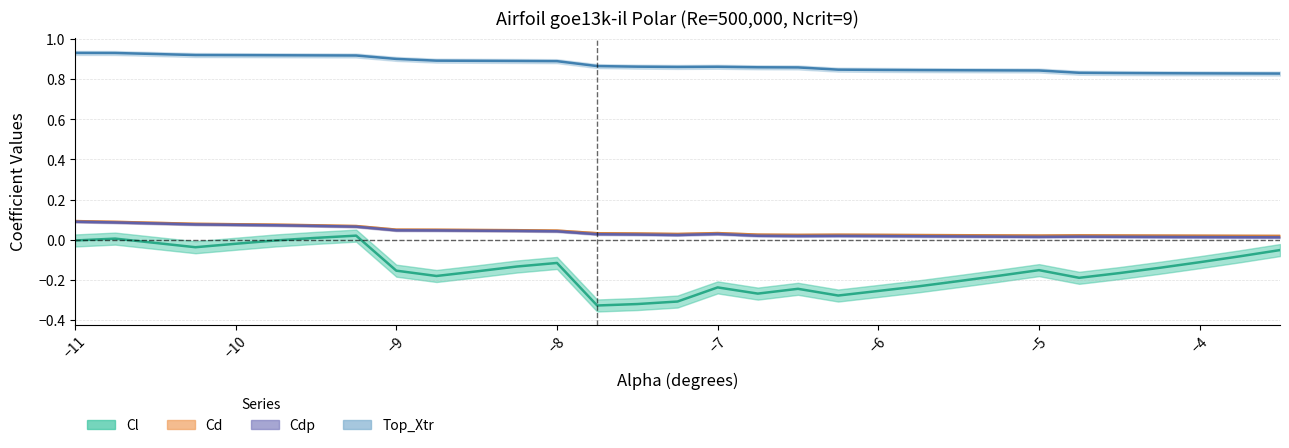

Reading left to right, extract all data points from this chart.

Cl: -0.0	0.0	-0.0	-0.0	-0.0	0.0	0.0	-0.2	-0.2	-0.2	-0.1	-0.1	-0.3	-0.3	-0.3	-0.2	-0.3	-0.2	-0.3	-0.3	-0.2	-0.2	-0.2	-0.2	-0.2	-0.2	-0.1	-0.1	-0.1	-0.1
Cd: 0.1	0.1	0.1	0.1	0.1	0.1	0.1	0.1	0.0	0.0	0.0	0.0	0.0	0.0	0.0	0.0	0.0	0.0	0.0	0.0	0.0	0.0	0.0	0.0	0.0	0.0	0.0	0.0	0.0	0.0
Cdp: 0.1	0.1	0.1	0.1	0.1	0.1	0.1	0.0	0.0	0.0	0.0	0.0	0.0	0.0	0.0	0.0	0.0	0.0	0.0	0.0	0.0	0.0	0.0	0.0	0.0	0.0	0.0	0.0	0.0	0.0
Top_Xtr: 0.9	0.9	0.9	0.9	0.9	0.9	0.9	0.9	0.9	0.9	0.9	0.9	0.9	0.9	0.9	0.9	0.9	0.9	0.8	0.8	0.8	0.8	0.8	0.8	0.8	0.8	0.8	0.8	0.8	0.8